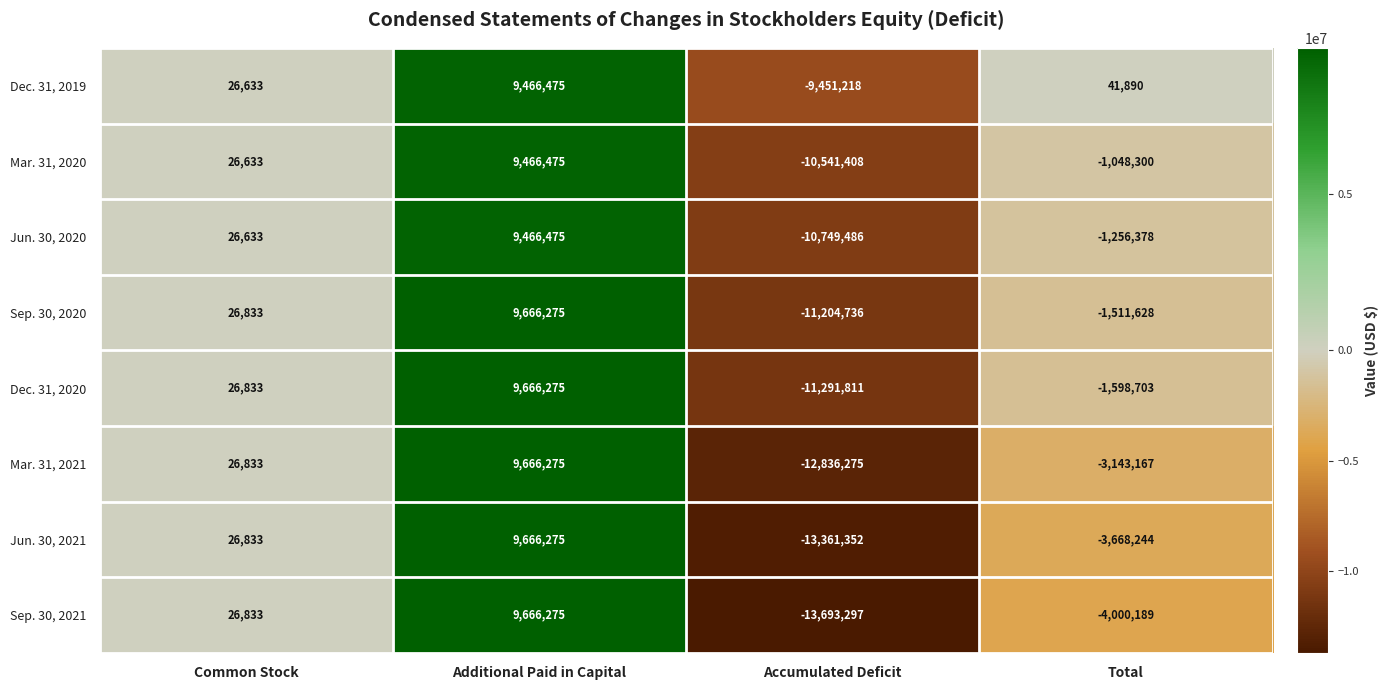

The Sep. 30, 2021 series shows -1000482 at Total. True or false?

False